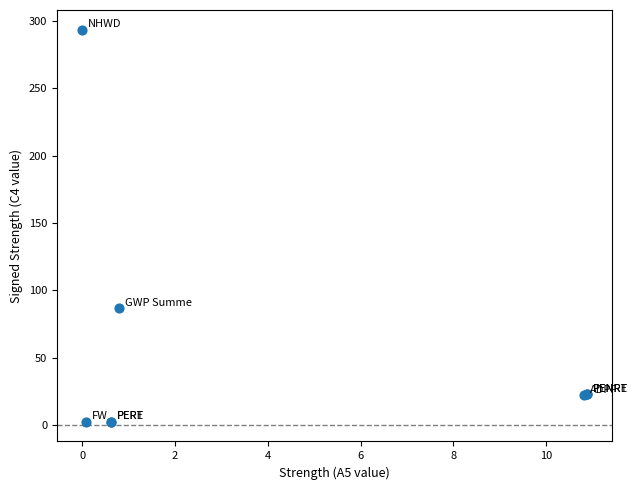

What Y value in the scatter plot is closest to 148?

86.6